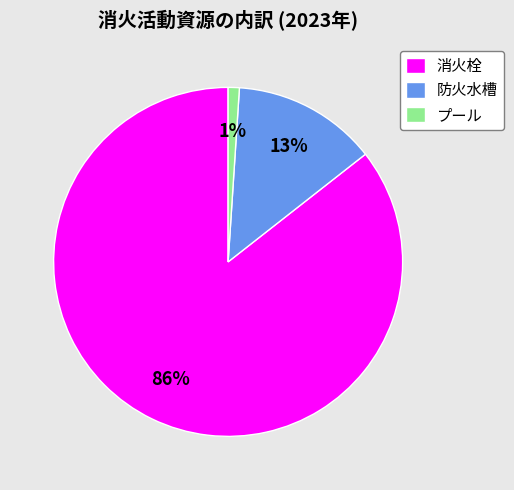

The 消火栓 slice represents 86% of the pie. True or false?

True